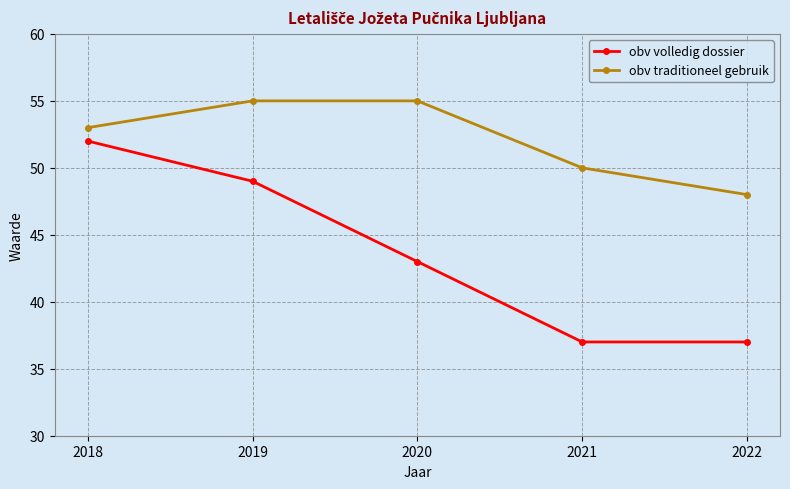

Rank the series by their average value, from lowest to highest.

obv volledig dossier, obv traditioneel gebruik